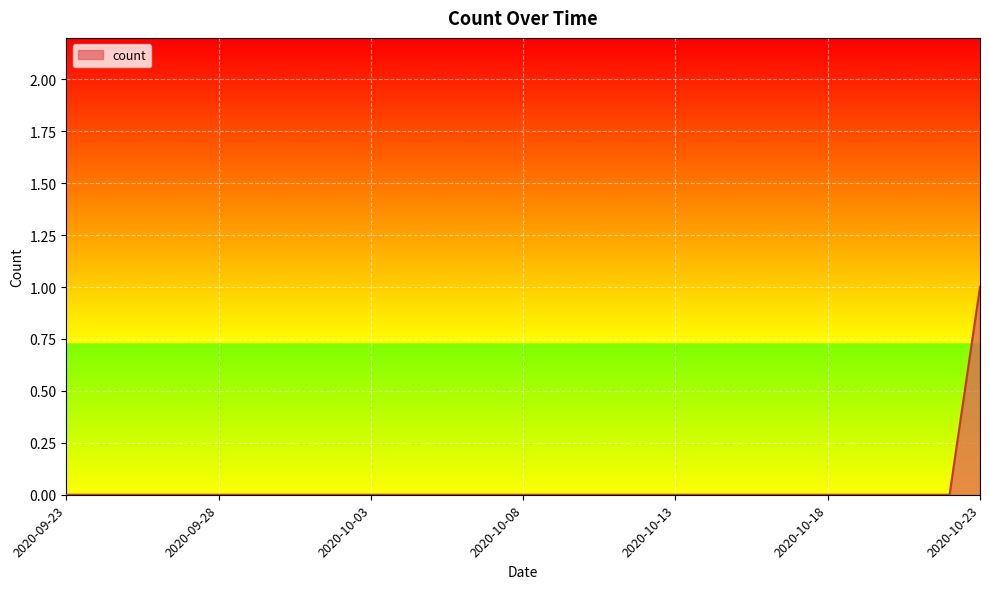

How many lines are shown in the chart?

1